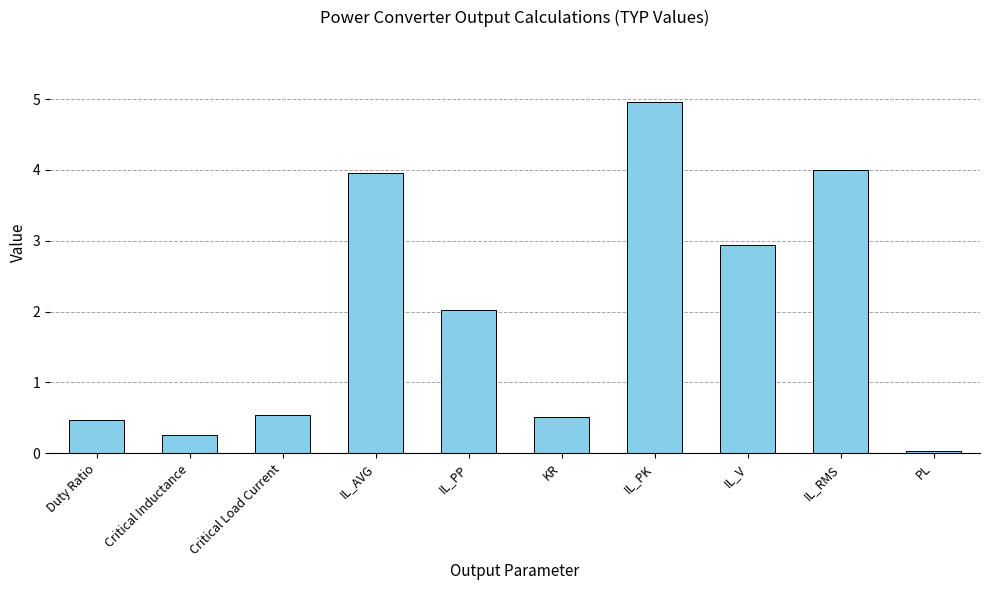

Is it true that the value at IL_RMS is 4.0?

True